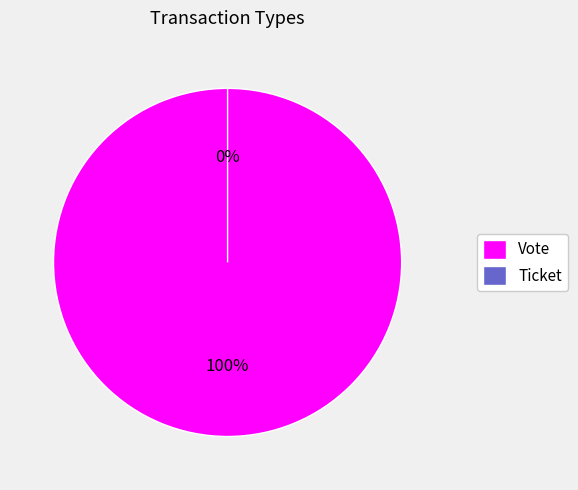

Does any single category account for the majority?

Yes